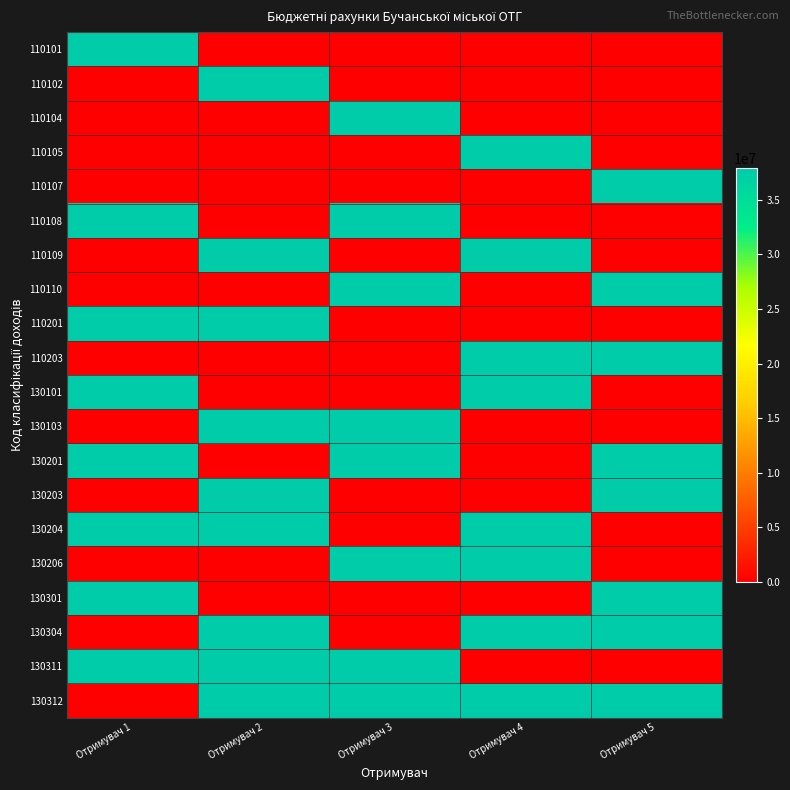

Which category has the highest value across all series?

Отримувач 1